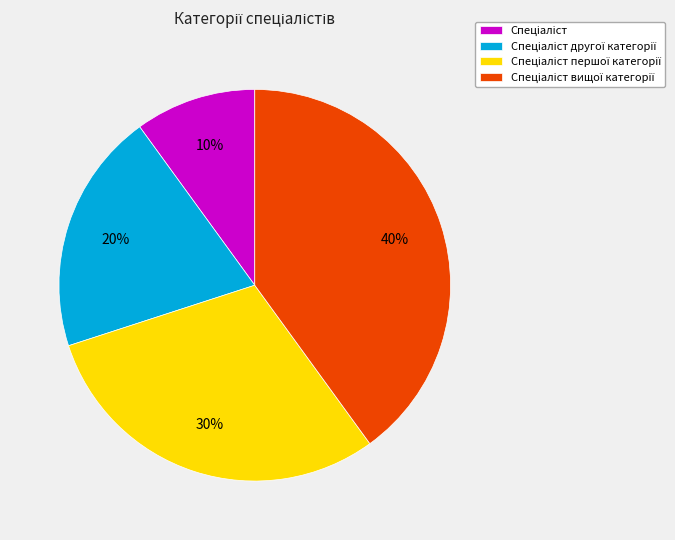

Does any single category account for the majority?

No